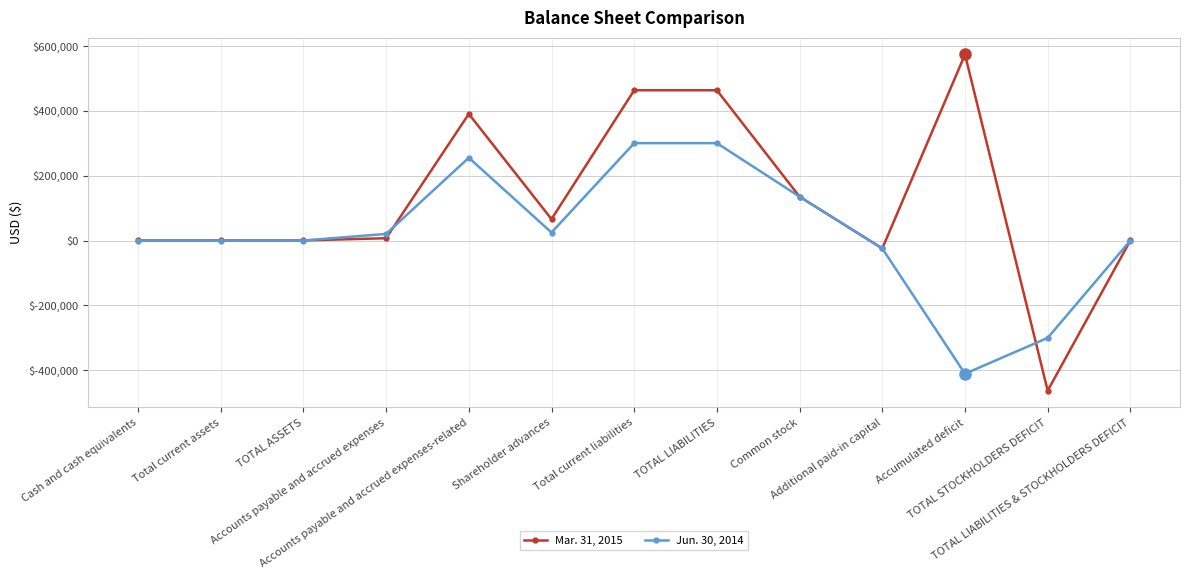

Rank the series by their average value, from highest to lowest.

Mar. 31, 2015, Jun. 30, 2014